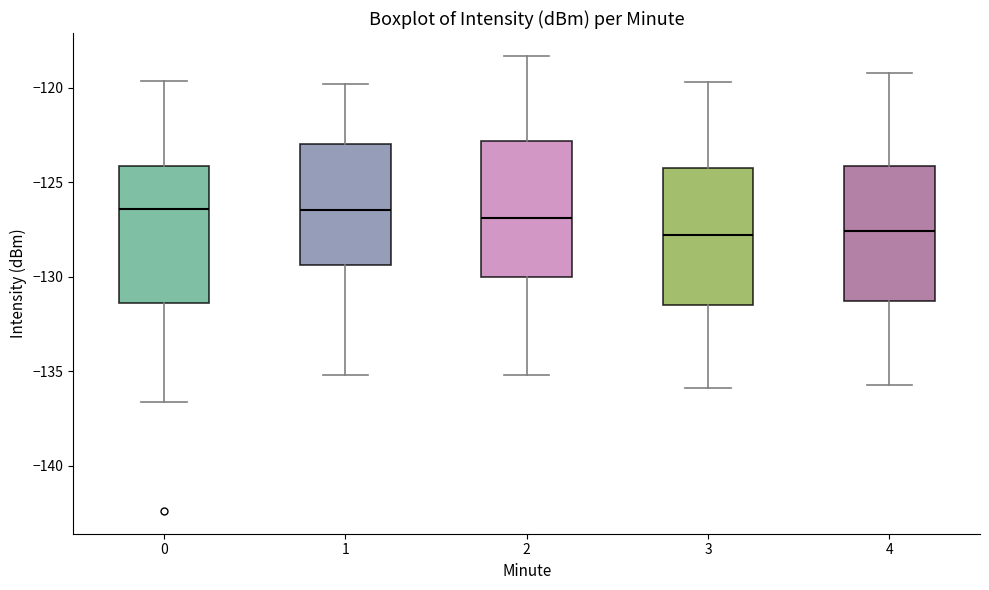

Reading left to right, transcribe this box plot: for each box, give where its median line is, the range the box spans, and where its two whiskers end, as read against the y-axis. The values are not printed on the chart, so give them approximately, as read against the axis.

0: median -126.5, box -131.5 to -124.0, whiskers -136.5 to -119.5
1: median -126.5, box -129.5 to -123.0, whiskers -135.0 to -120.0
2: median -127.0, box -130.0 to -123.0, whiskers -135.0 to -118.5
3: median -128.0, box -131.5 to -124.0, whiskers -136.0 to -119.5
4: median -127.5, box -131.5 to -124.0, whiskers -135.5 to -119.0